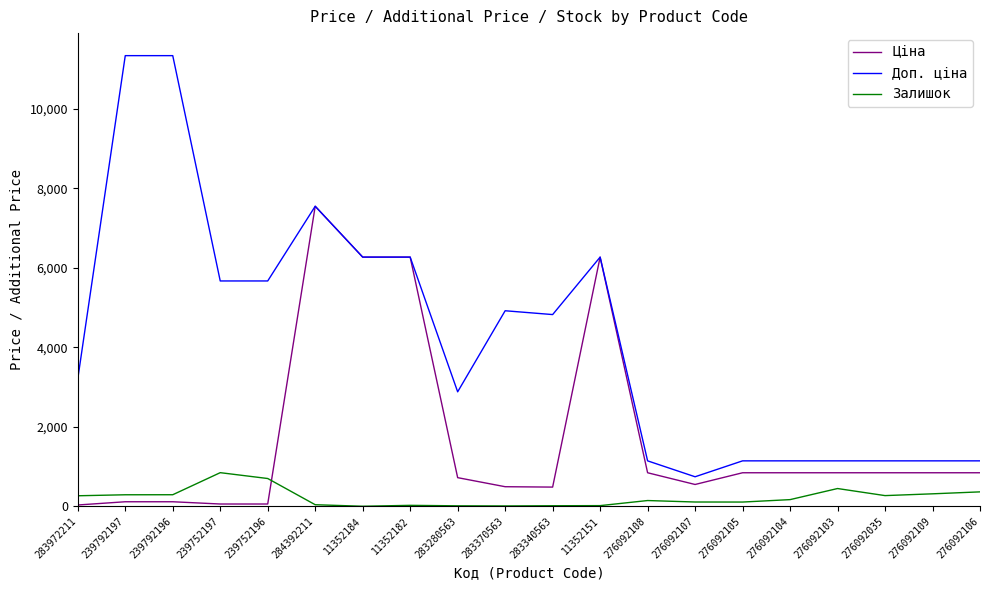

At 283370563, list the series in order from smallest to largest.

Залишок, Ціна, Доп. ціна